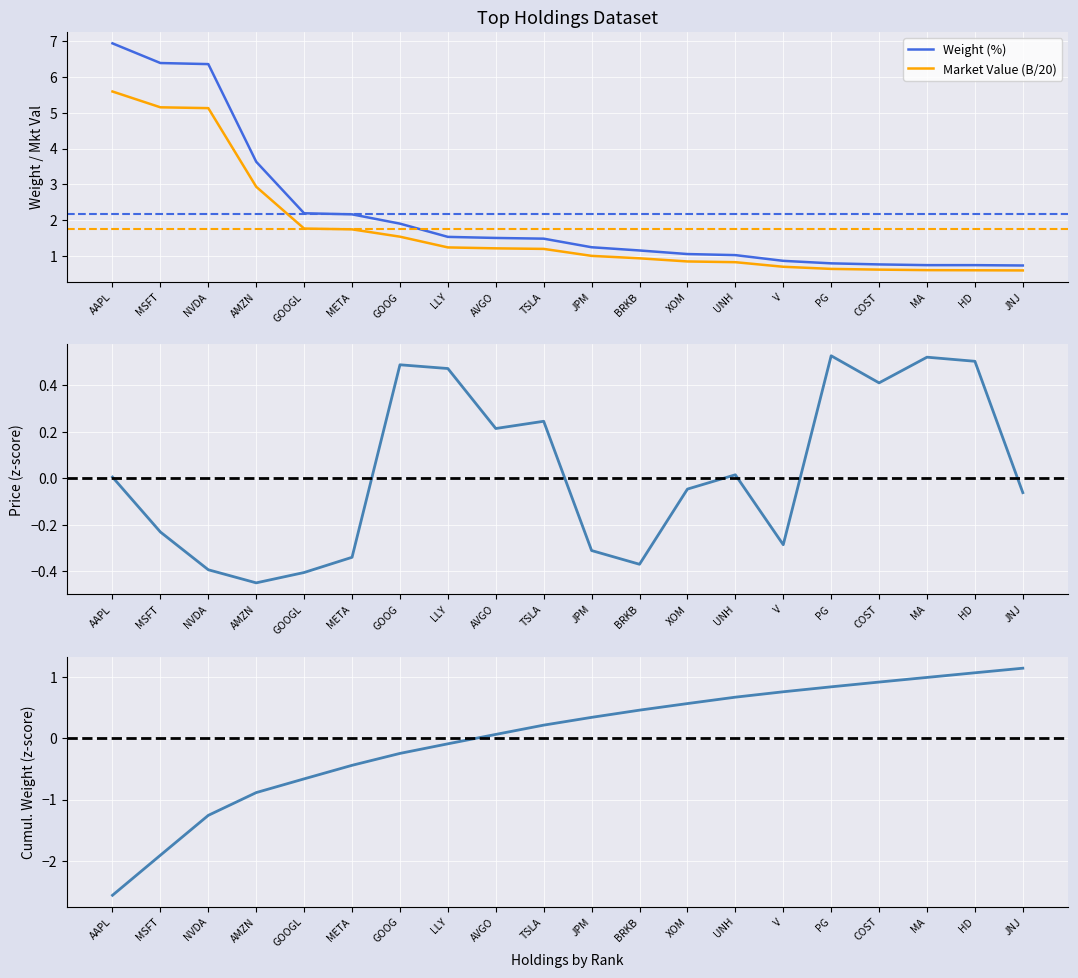

Reading left to right, extract all data points from this chart.

Weight (%): 6.9	6.4	6.4	3.6	2.2	2.2	1.9	1.5	1.5	1.5	1.2	1.1	1.1	1.0	0.9	0.8	0.8	0.7	0.7	0.7
Market Value (B/20): 5.6	5.2	5.1	2.9	1.8	1.7	1.5	1.2	1.2	1.2	1.0	0.9	0.8	0.8	0.7	0.6	0.6	0.6	0.6	0.6
Price (normalized, smoothed): 0.0	-0.2	-0.4	-0.5	-0.4	-0.3	0.5	0.5	0.2	0.2	-0.3	-0.4	-0.0	0.0	-0.3	0.5	0.4	0.5	0.5	-0.1
Cumulative Weight (normalized): -2.6	-1.9	-1.3	-0.9	-0.7	-0.4	-0.2	-0.1	0.1	0.2	0.3	0.5	0.6	0.7	0.8	0.8	0.9	1.0	1.1	1.1